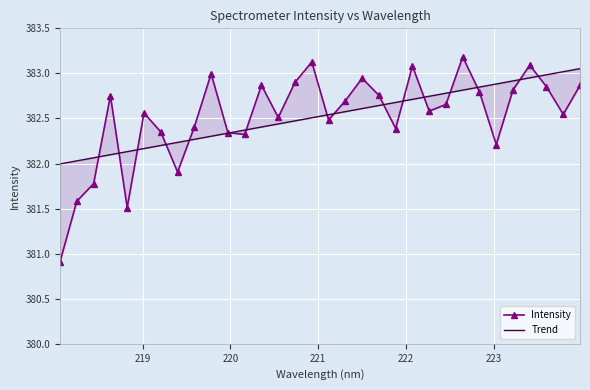

What are all the series names shown in the legend?

Intensity, Trend